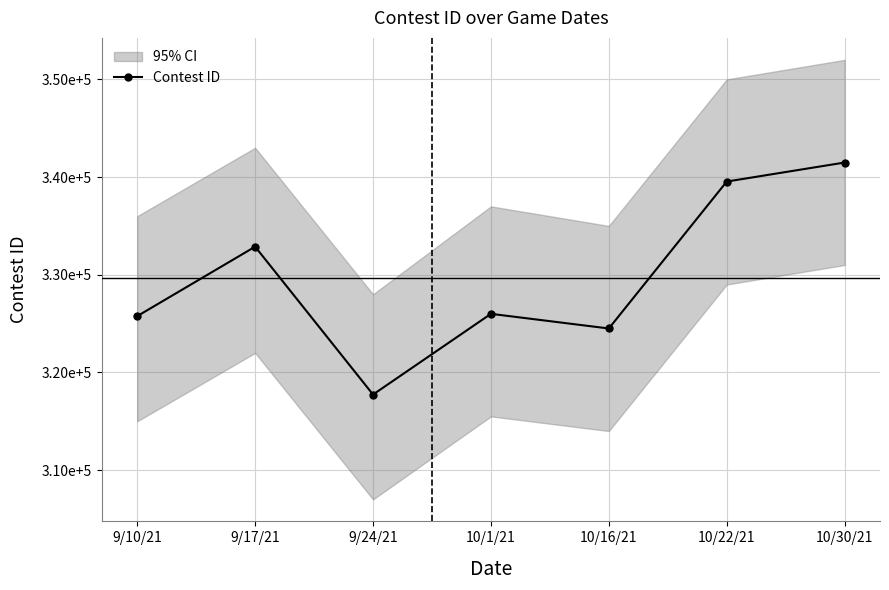

At which label is the value closest to 329613?

9/17/21